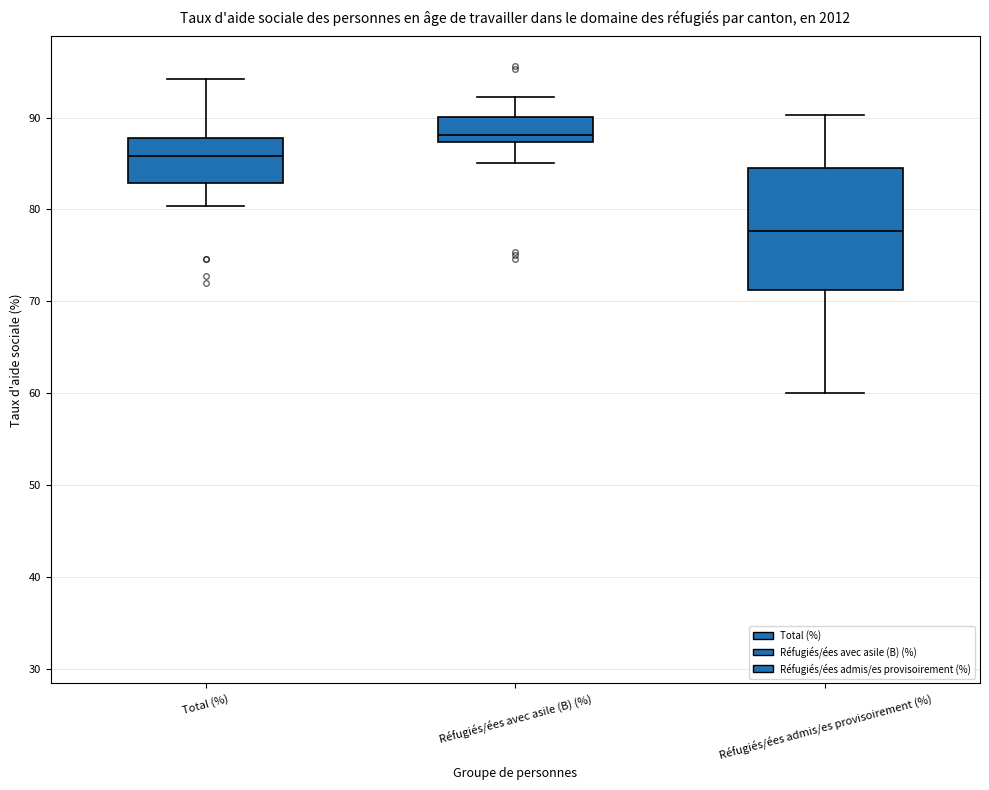

Reading left to right, read every box against the y-axis: the position of its median line, the range the box covers, and the ends of its whiskers. The values are not printed on the chart, so give them approximately, as read against the axis.

Total (%): median 86, box 83 to 88, whiskers 80 to 94
Réfugiés/ées avec asile (B) (%): median 88, box 87 to 90, whiskers 85 to 92
Réfugiés/ées admis/es provisoirement (%): median 78, box 71 to 84, whiskers 60 to 90